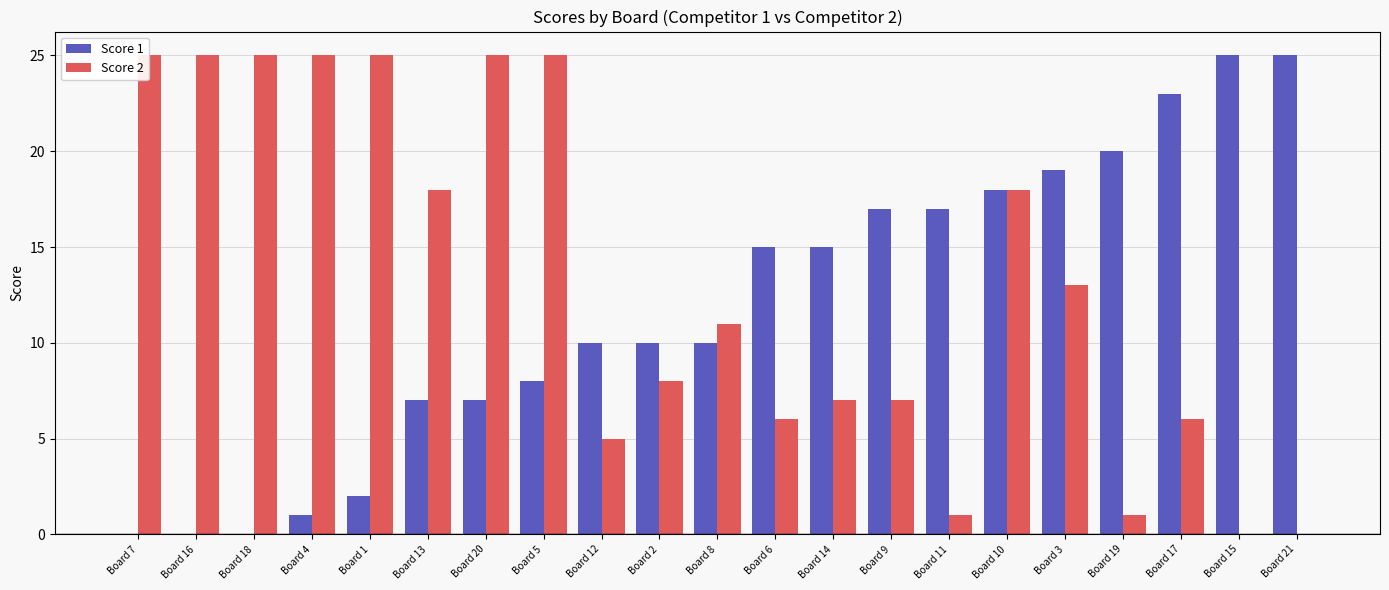

What is the approximate value of Score 1 at Board 12, to the nearest 10?

10